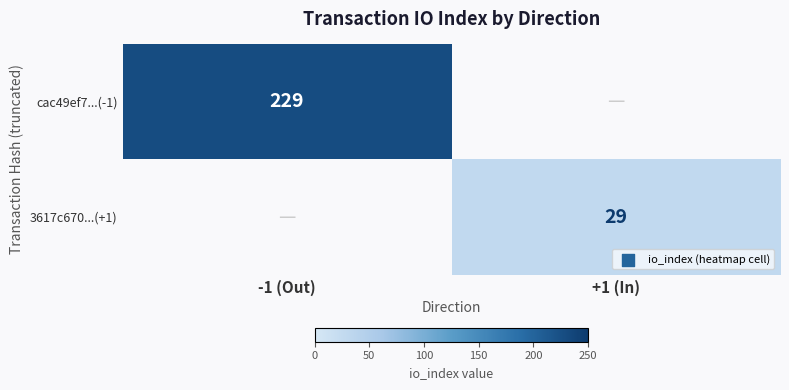

The value of 3617c670...(+1) at +1 (In) is 38. True or false?

False